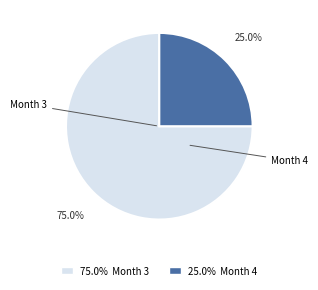

Which slice represents more than half of the pie?

75.0% Month 3